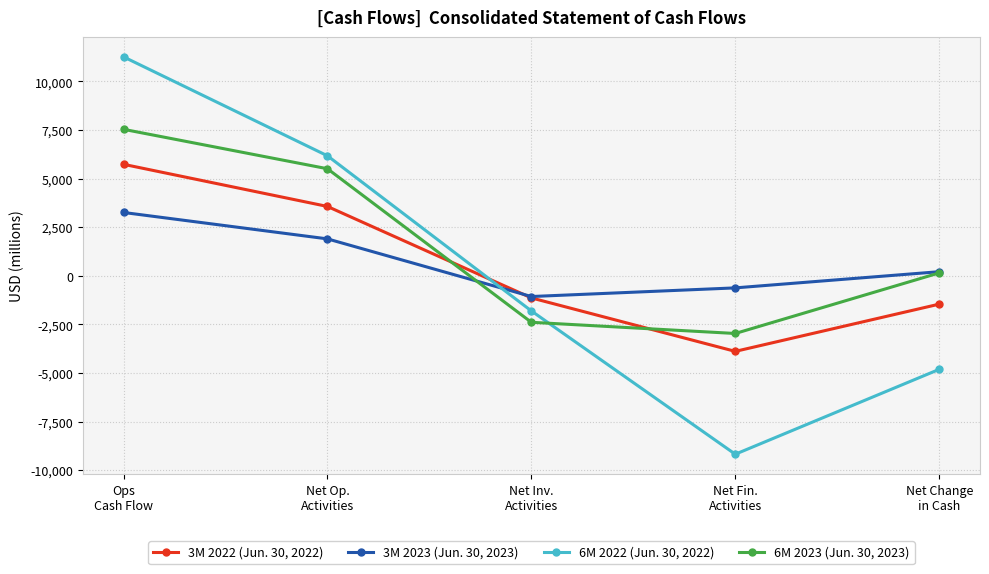

What position from the right is Net Change
in Cash?

1